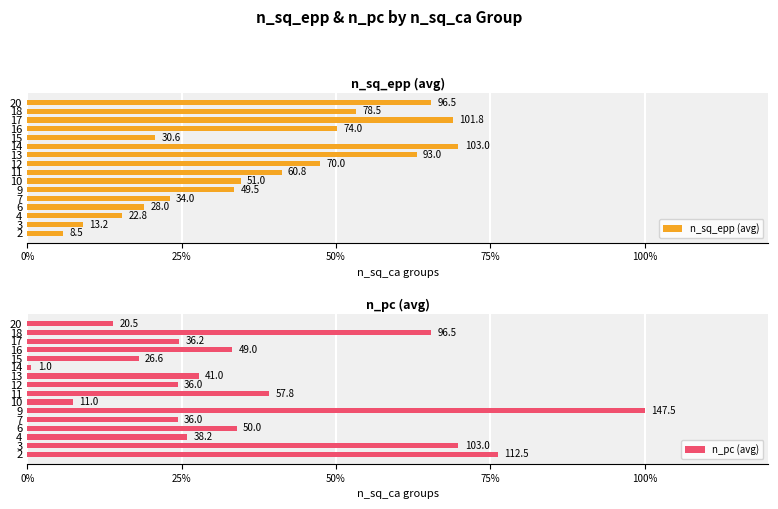

What position from the left is 9?

10